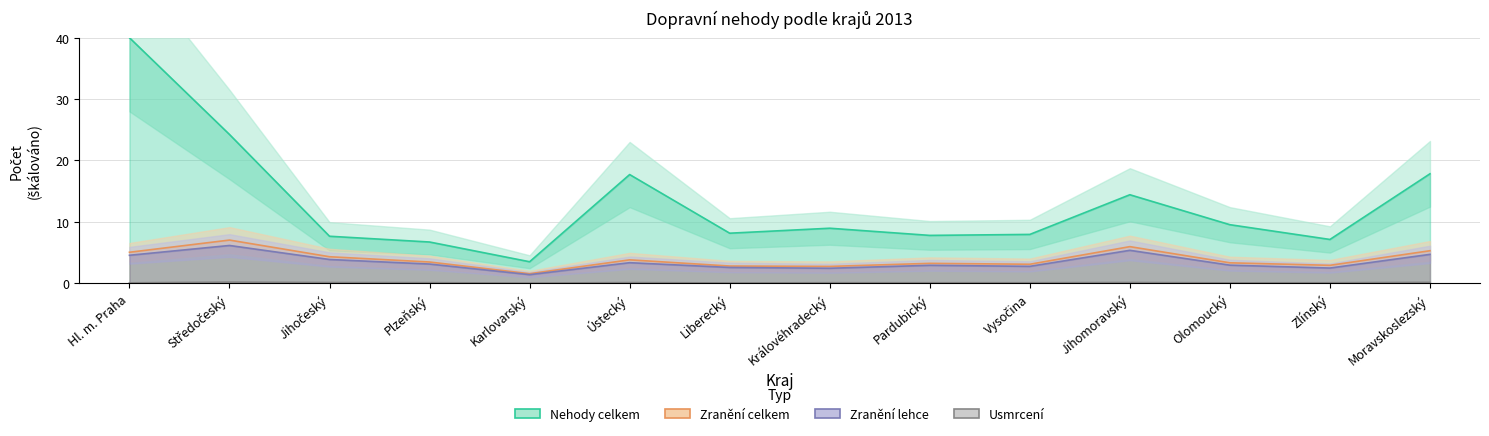

What is the sum of the Nehody celkem values at Pardubický and Liberecký?

15.9